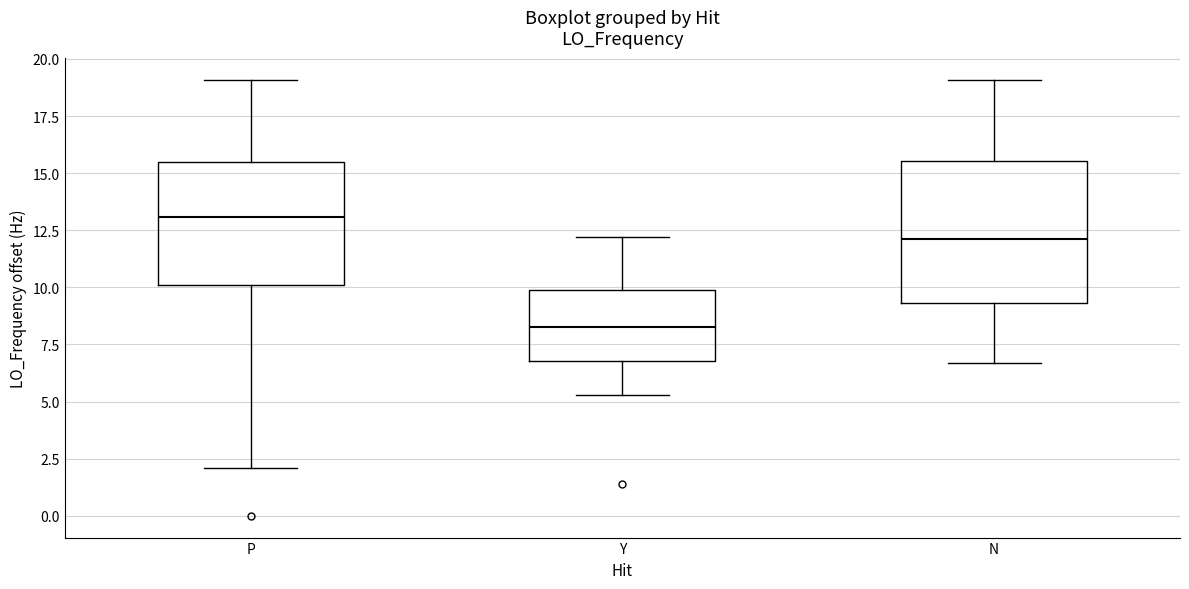

Reading left to right, read every box against the y-axis: the position of its median line, the range the box covers, and the ends of its whiskers. The values are not printed on the chart, so give them approximately, as read against the axis.

P: median 13.0, box 10.0 to 15.5, whiskers 2.0 to 19.0
Y: median 8.0, box 7.0 to 10.0, whiskers 5.5 to 12.0
N: median 12.0, box 9.5 to 15.5, whiskers 6.5 to 19.0